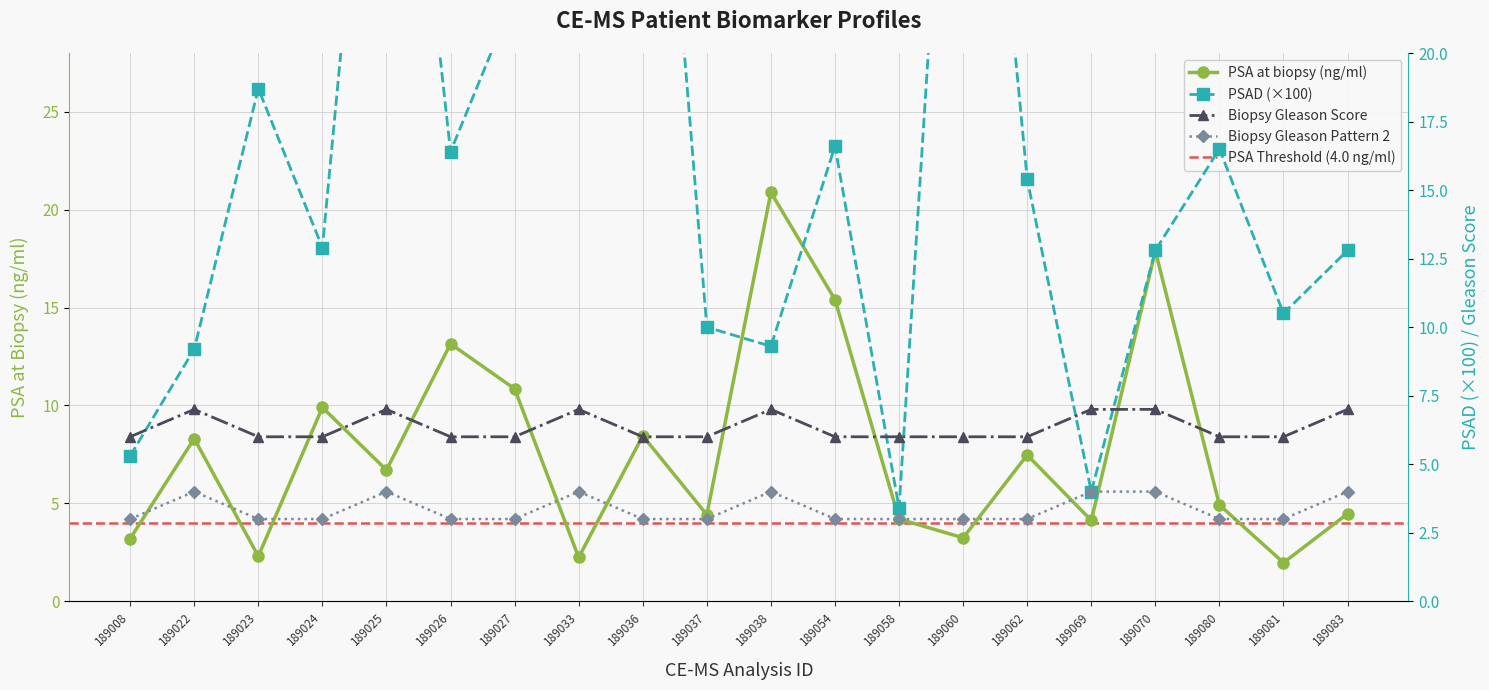

Does the chart display data point markers on the line(s)?

Yes